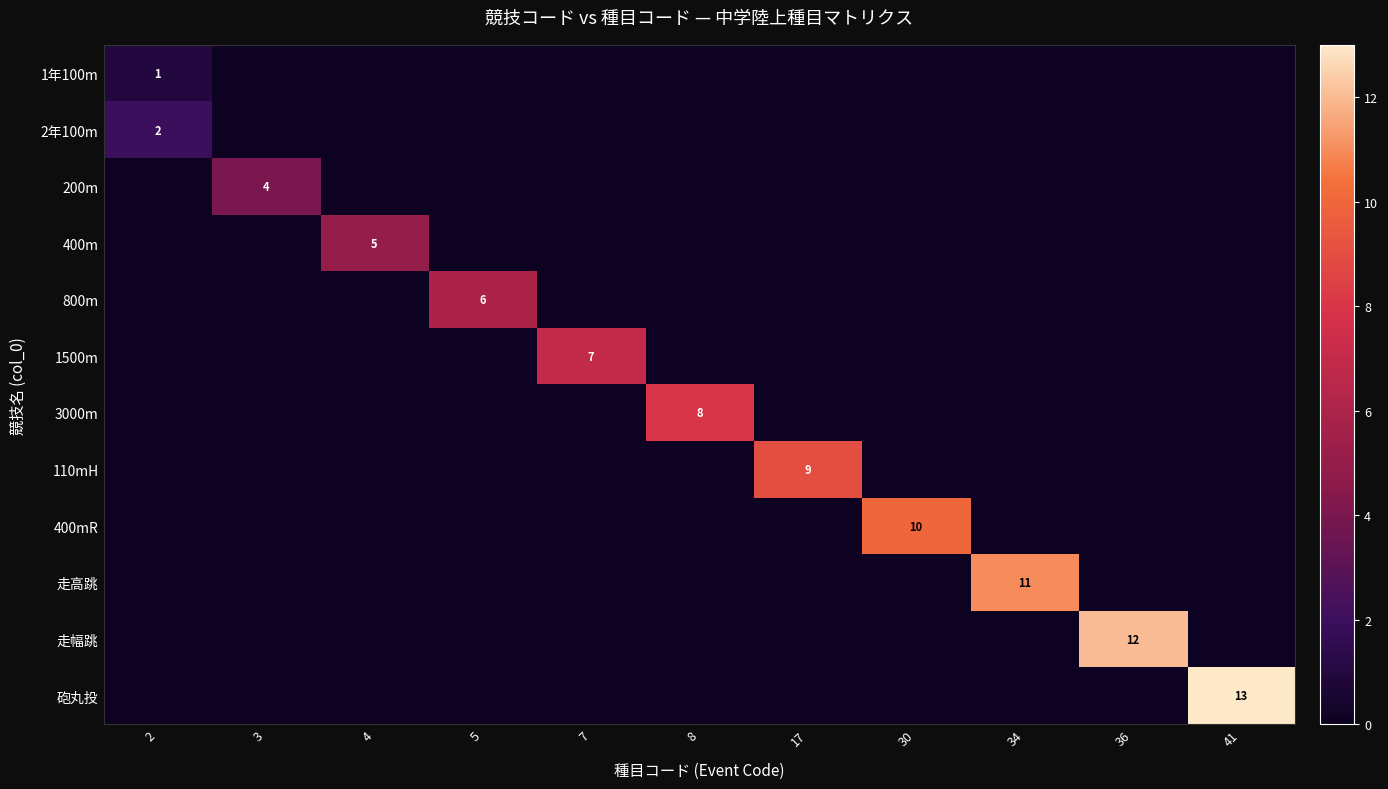

The value of 走高跳 at 34 is 3. True or false?

False